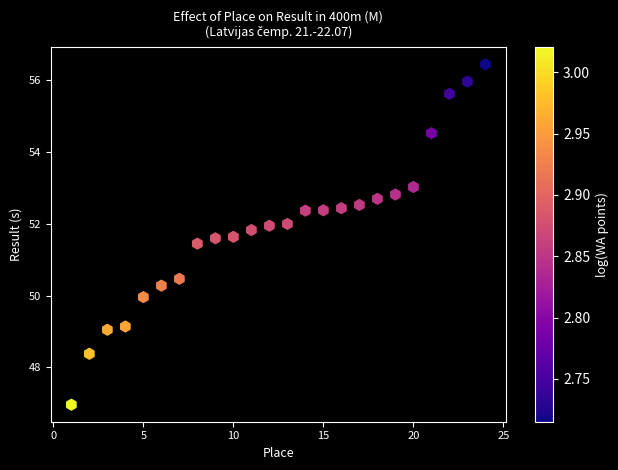

What is the range of X values (max minus min)?

23.0